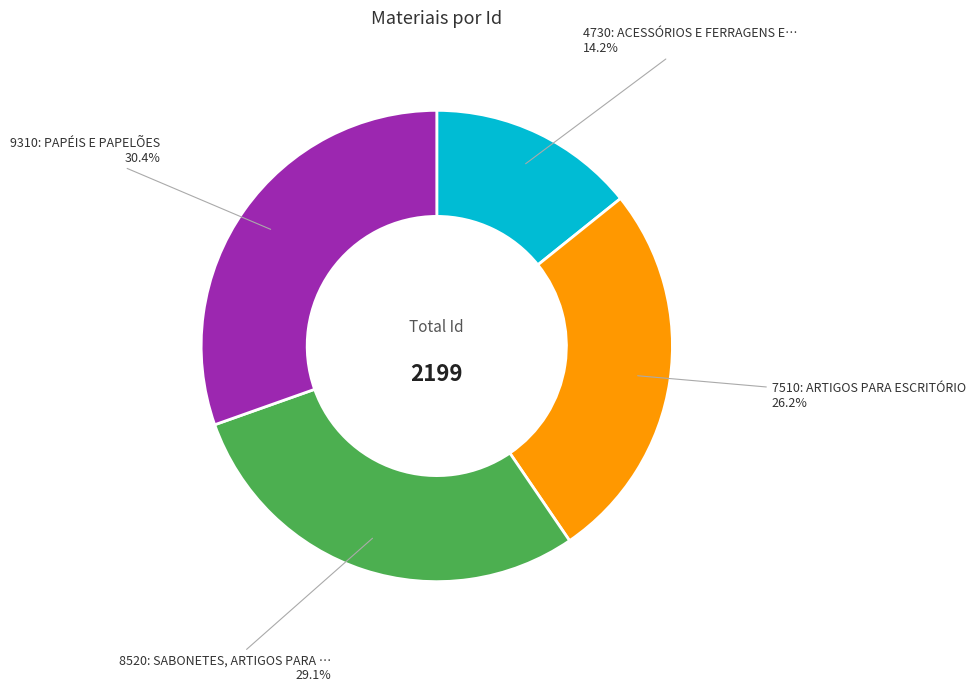

How many slices are in this pie chart?

4